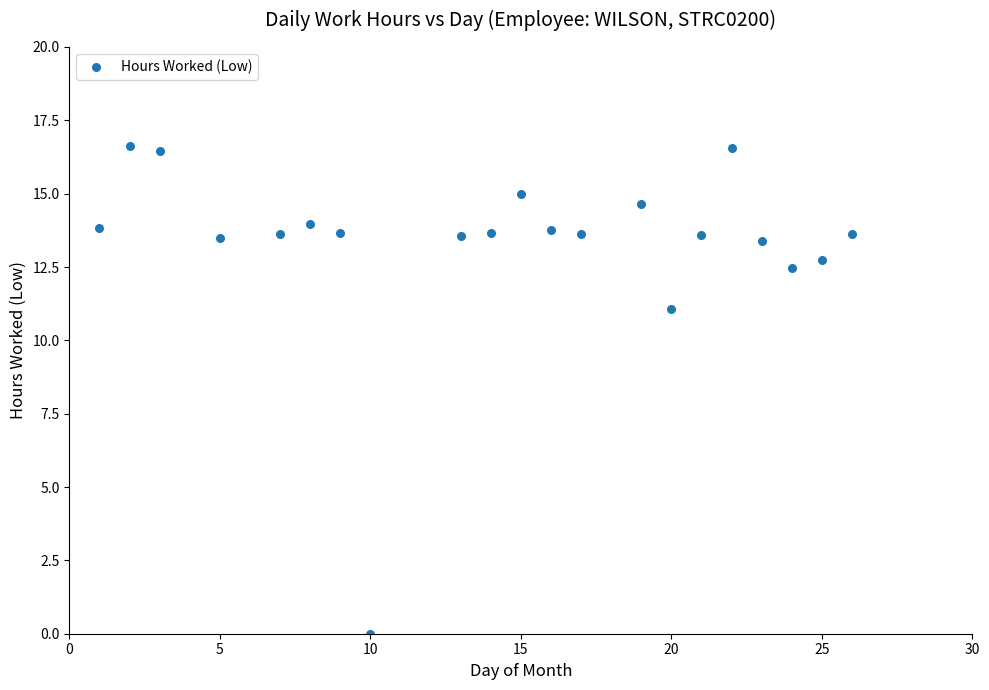

What Y value in the scatter plot is closest to 8?

11.1